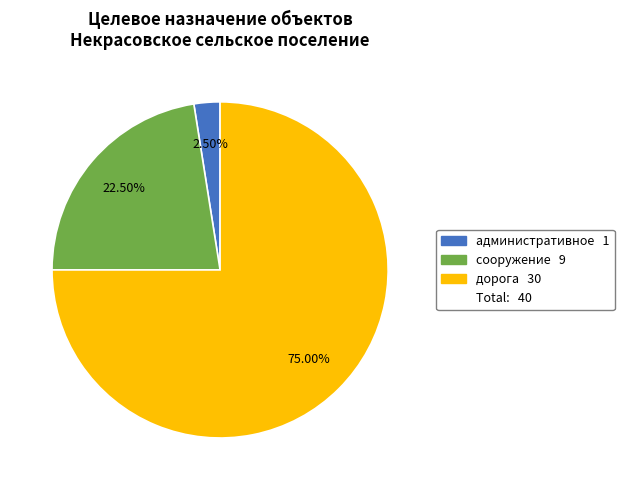

How many segments does this pie chart have?

3